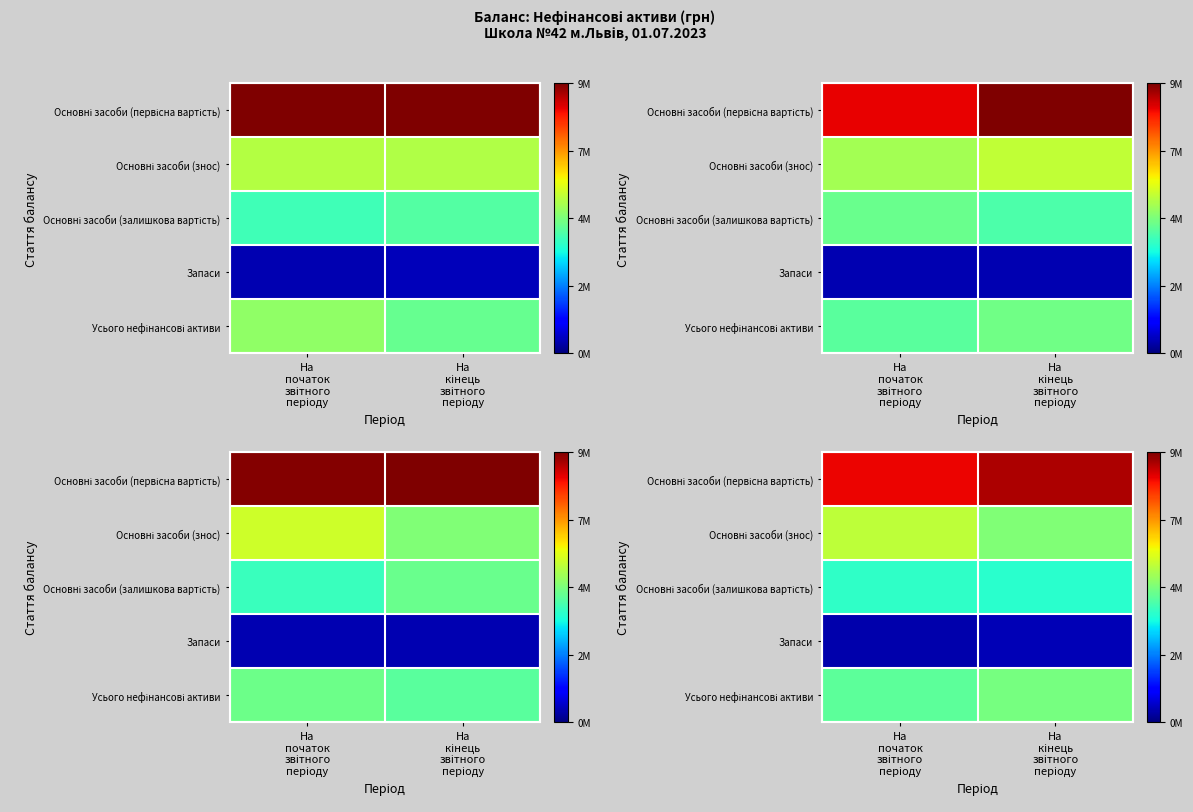

What is the spread (max minus min) of values at На
початок
звітного
періоду?

8584644.5